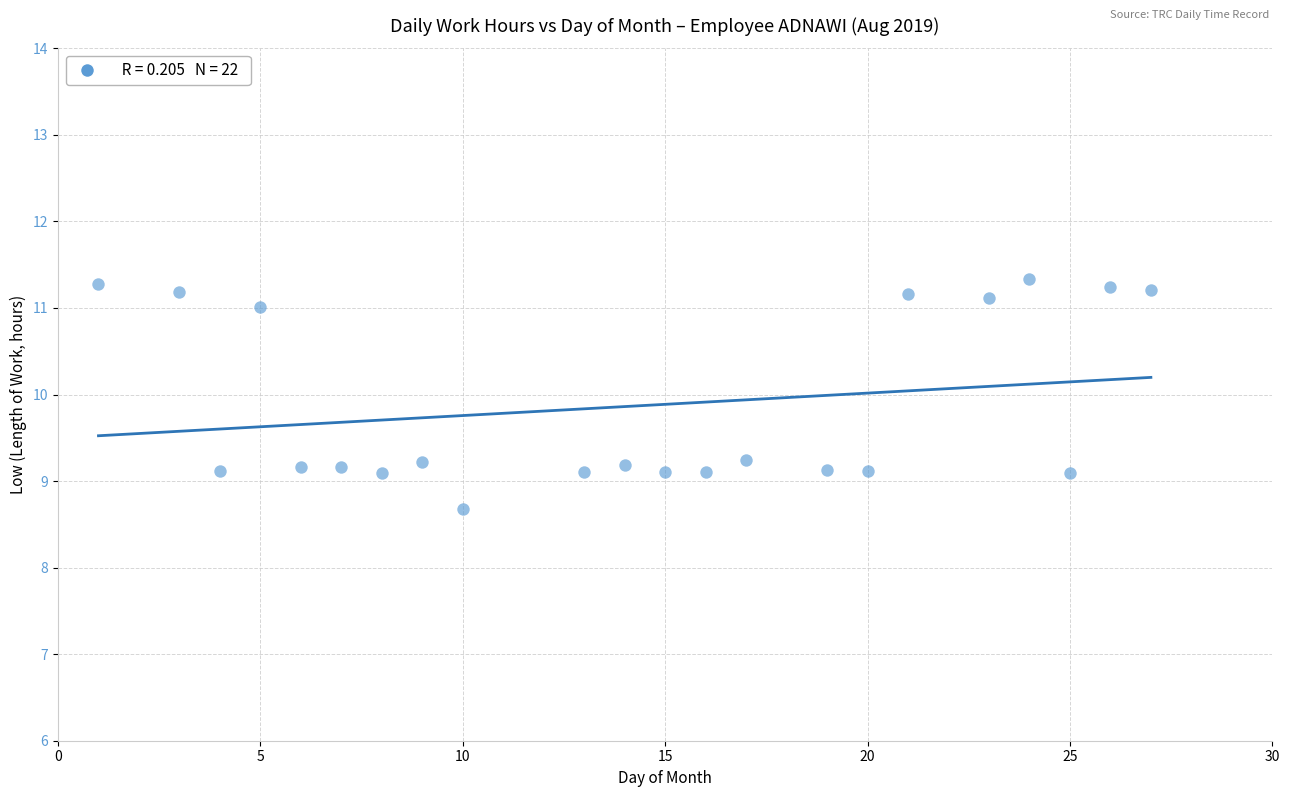

What is the range of X values (max minus min)?

26.0